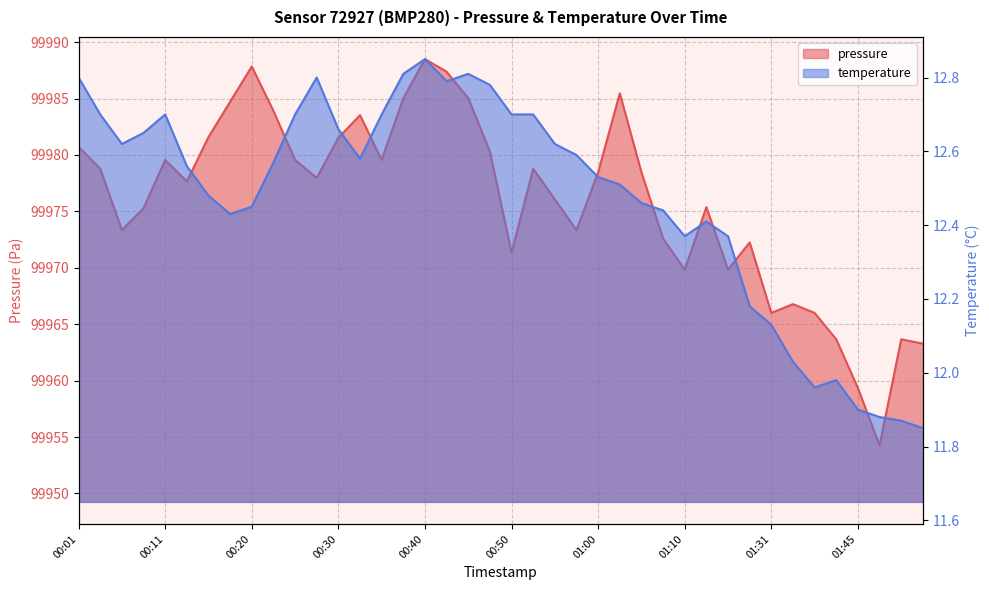

Reading right to left, what are all the values shown in this chart?

pressure: 01:52=99963.3	01:50=99963.7	01:47=99954.2	01:45=99959.3	01:39=99963.7	01:37=99966.0	01:34=99966.8	01:31=99966.0	01:29=99972.2	01:15=99969.8	01:12=99975.4	01:10=99969.8	01:07=99972.6	01:05=99978.5	01:02=99985.5	01:00=99978.5	00:57=99973.3	00:55=99976.1	00:52=99978.8	00:50=99971.3	00:47=99980.3	00:45=99985.0	00:43=99987.4	00:40=99988.5	00:38=99985.0	00:35=99979.6	00:32=99983.5	00:30=99981.5	00:28=99978.0	00:25=99979.6	00:23=99983.9	00:20=99987.8	00:18=99984.7	00:15=99981.6	00:13=99977.7	00:11=99979.6	00:08=99975.3	00:06=99973.3	00:03=99978.8	00:01=99980.7
temperature: 01:52=11.8	01:50=11.9	01:47=11.9	01:45=11.9	01:39=12.0	01:37=12.0	01:34=12.0	01:31=12.1	01:29=12.2	01:15=12.4	01:12=12.4	01:10=12.4	01:07=12.4	01:05=12.5	01:02=12.5	01:00=12.5	00:57=12.6	00:55=12.6	00:52=12.7	00:50=12.7	00:47=12.8	00:45=12.8	00:43=12.8	00:40=12.8	00:38=12.8	00:35=12.7	00:32=12.6	00:30=12.7	00:28=12.8	00:25=12.7	00:23=12.6	00:20=12.4	00:18=12.4	00:15=12.5	00:13=12.6	00:11=12.7	00:08=12.7	00:06=12.6	00:03=12.7	00:01=12.8